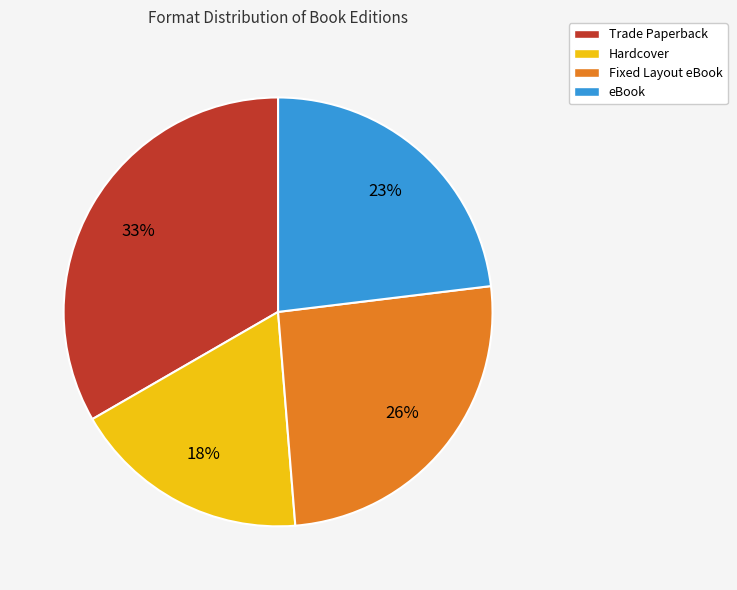

What is the largest slice in the pie chart?

Trade Paperback